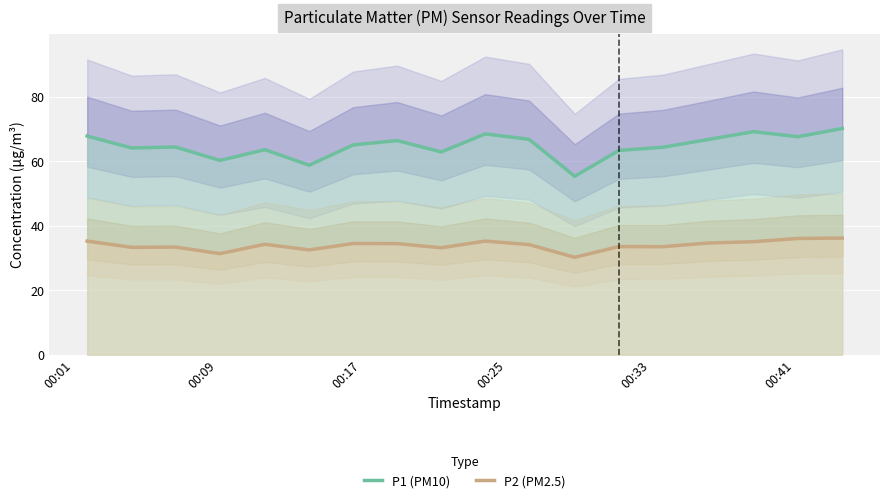

True or false: P1 (PM10) and P2 (PM2.5) cross at least once.

False